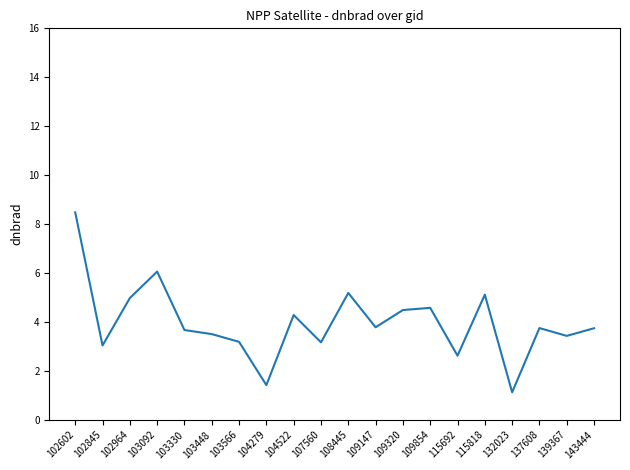

What is the greatest value displayed?

8.5